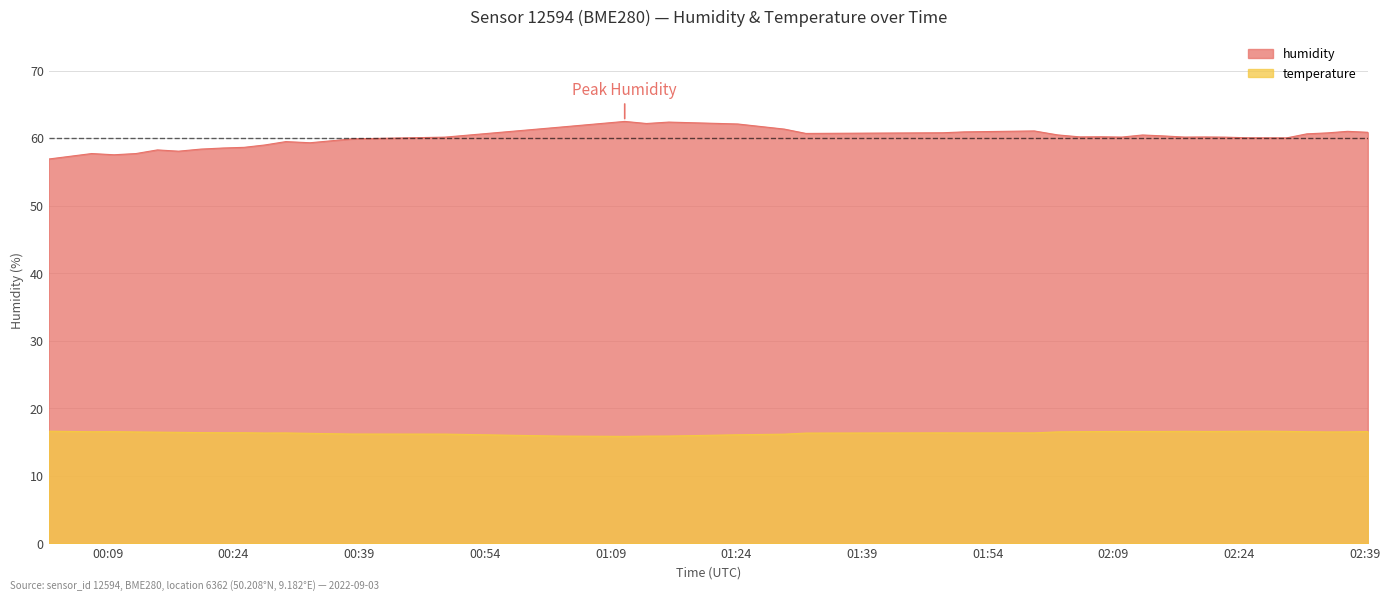

Where does the humidity series first go above 60?

2022-09-03T00:49:13